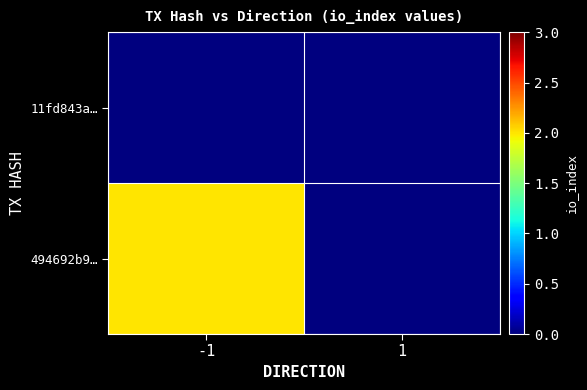

Between -1 and 1, which series saw the biggest shift?

494692b9…